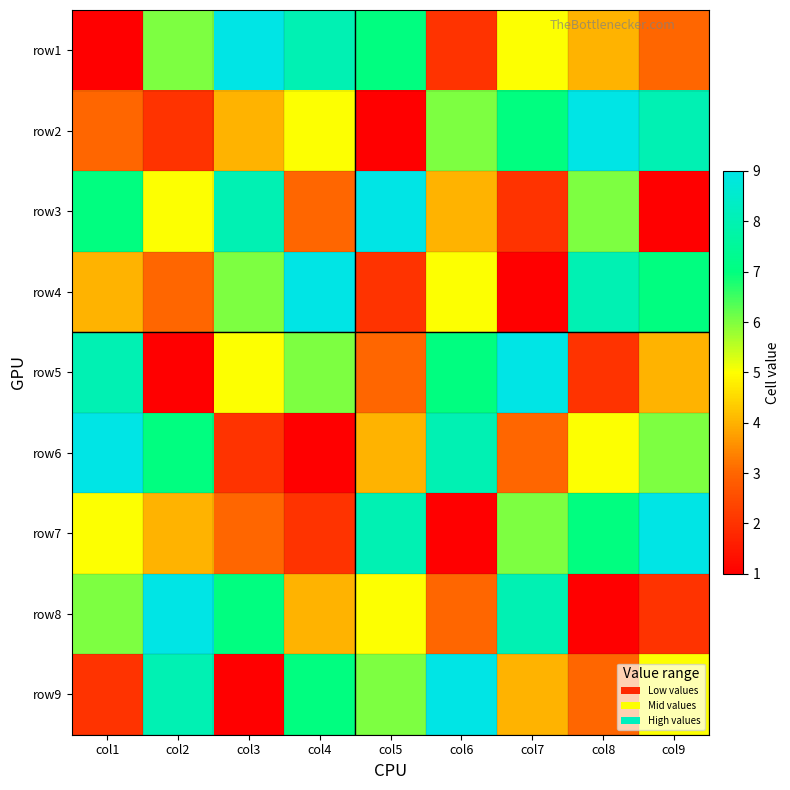

Reading left to right, extract all data points from this chart.

row1: col1=1	col2=6	col3=9	col4=8	col5=7	col6=2	col7=5	col8=4	col9=3
row2: col1=3	col2=2	col3=4	col4=5	col5=1	col6=6	col7=7	col8=9	col9=8
row3: col1=7	col2=5	col3=8	col4=3	col5=9	col6=4	col7=2	col8=6	col9=1
row4: col1=4	col2=3	col3=6	col4=9	col5=2	col6=5	col7=1	col8=8	col9=7
row5: col1=8	col2=1	col3=5	col4=6	col5=3	col6=7	col7=9	col8=2	col9=4
row6: col1=9	col2=7	col3=2	col4=1	col5=4	col6=8	col7=3	col8=5	col9=6
row7: col1=5	col2=4	col3=3	col4=2	col5=8	col6=1	col7=6	col8=7	col9=9
row8: col1=6	col2=9	col3=7	col4=4	col5=5	col6=3	col7=8	col8=1	col9=2
row9: col1=2	col2=8	col3=1	col4=7	col5=6	col6=9	col7=4	col8=3	col9=5